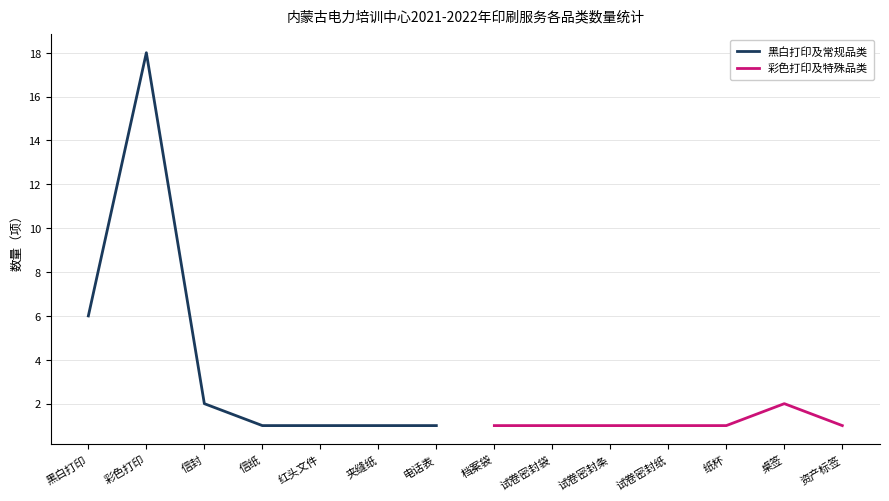

Which series has the widest spread of values?

黑白打印及常规品类